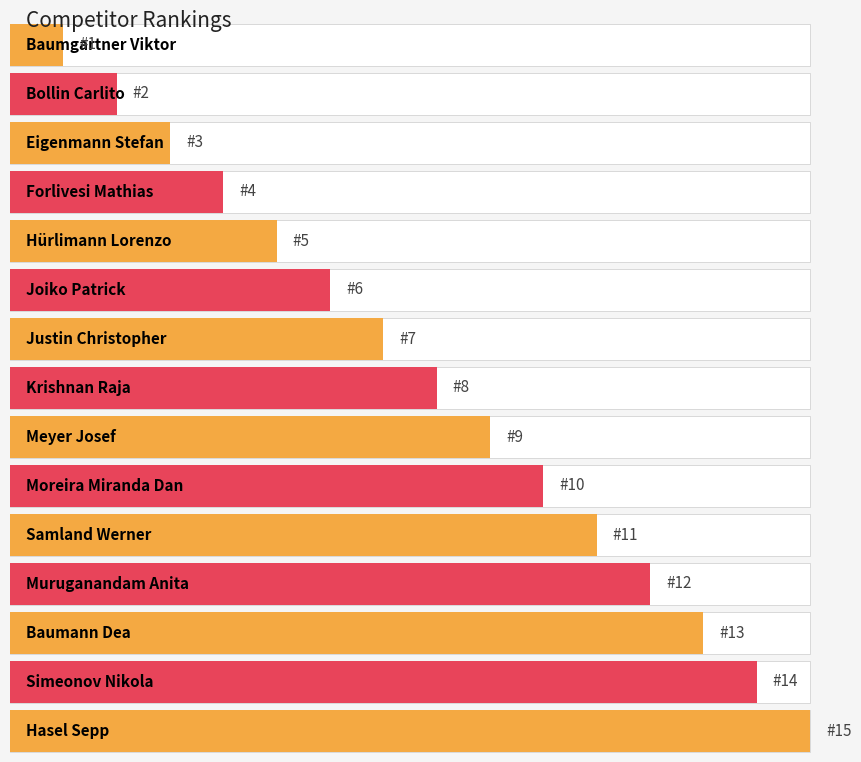

What is the minimum value shown in the chart?

1